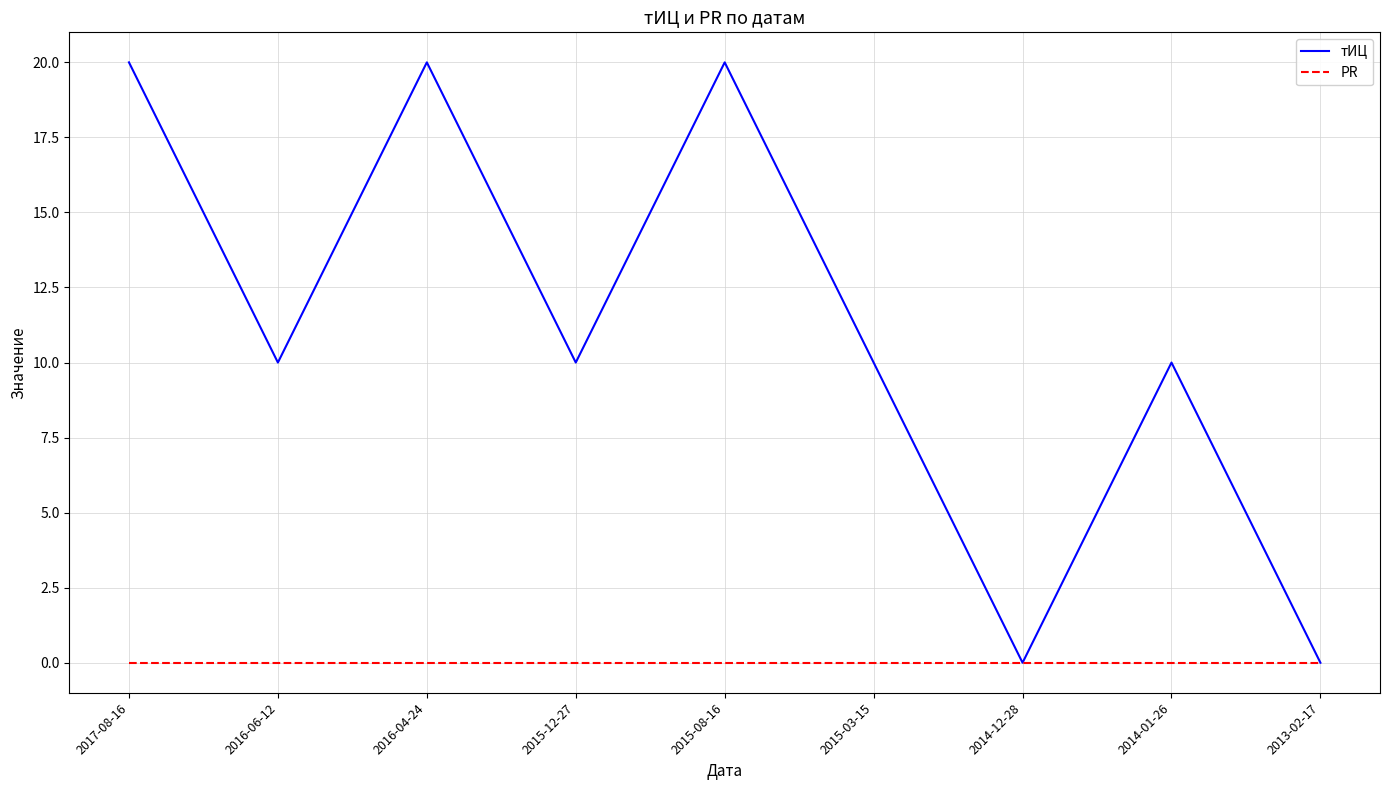

The value of PR at 2016-04-24 is 0. True or false?

True